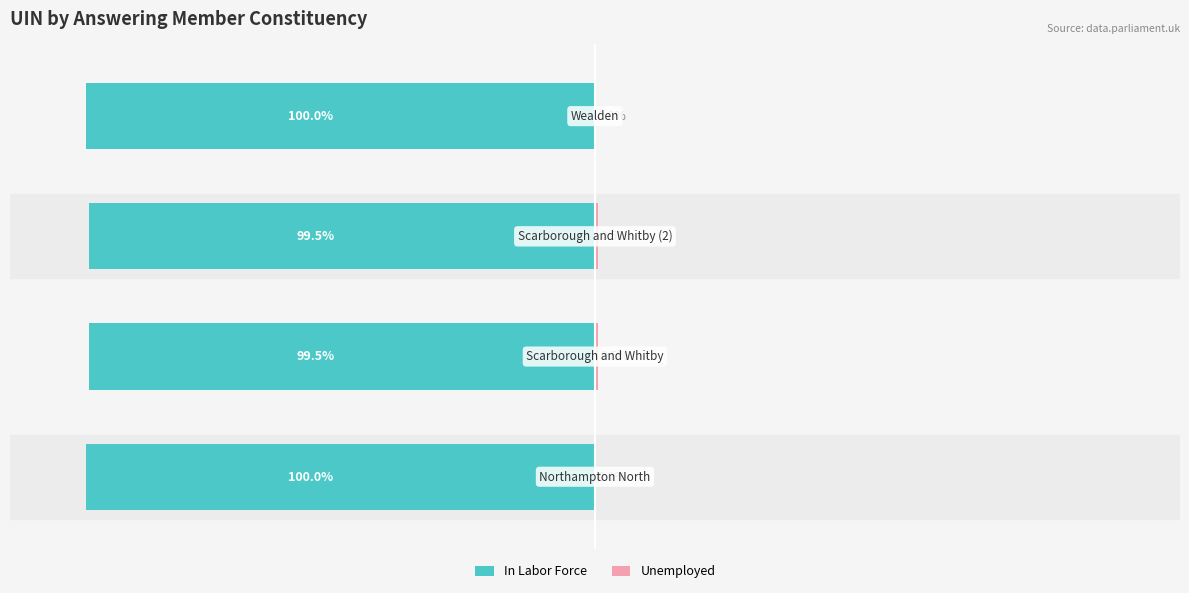

How many series are shown in this chart?

2